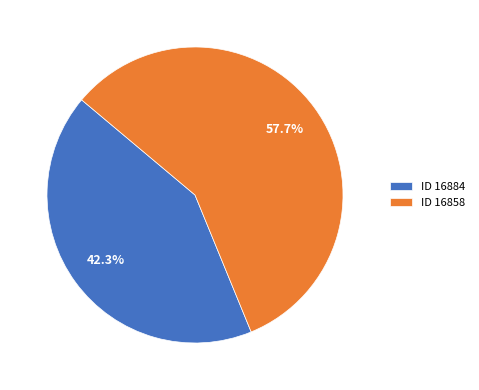

What portion of the pie excludes ID 16858?

42.3%